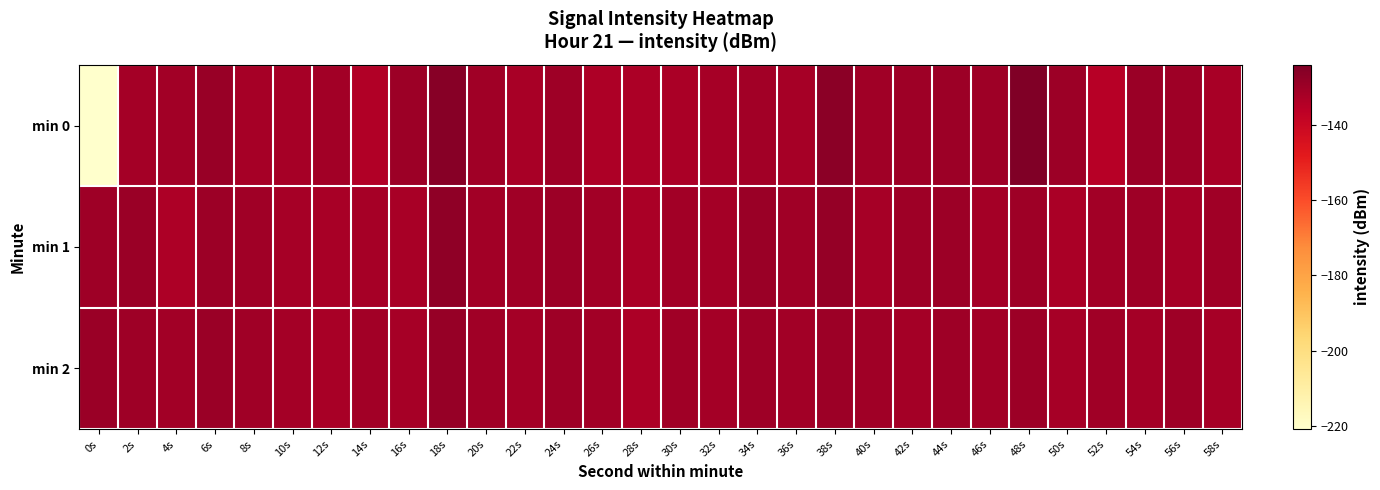

At 42s, list the series in order from smallest to largest.

min 2, min 0, min 1